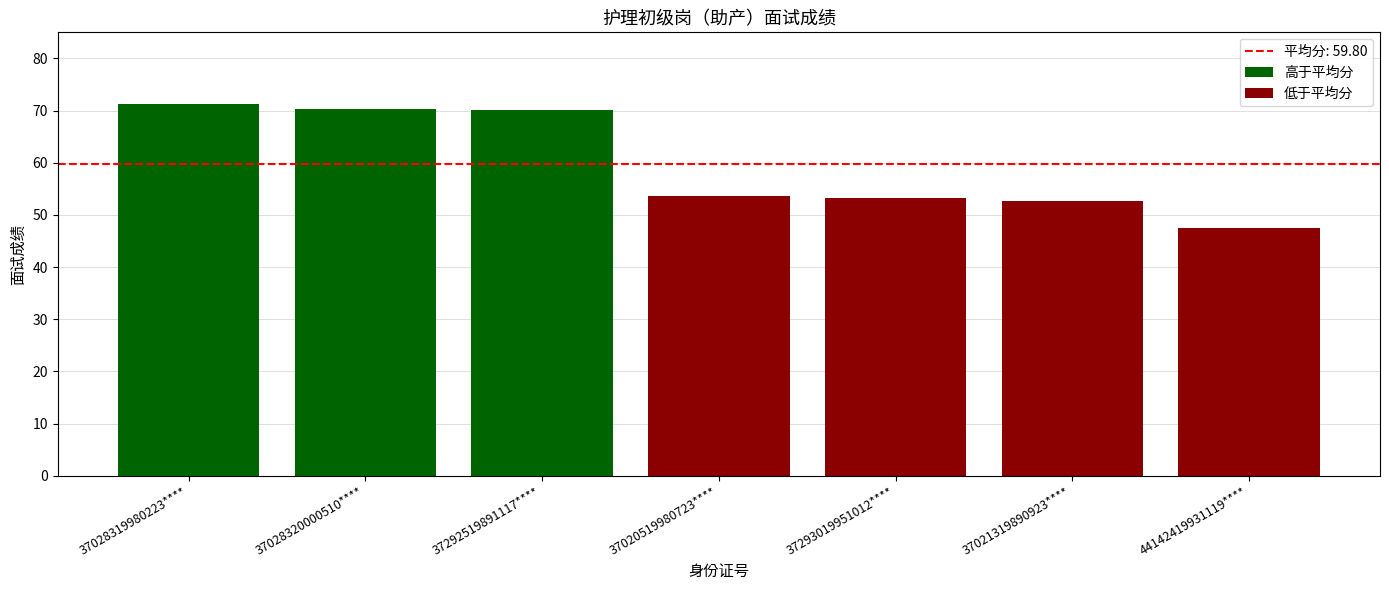

What is the sum of the values at 4 and 3?

123.8